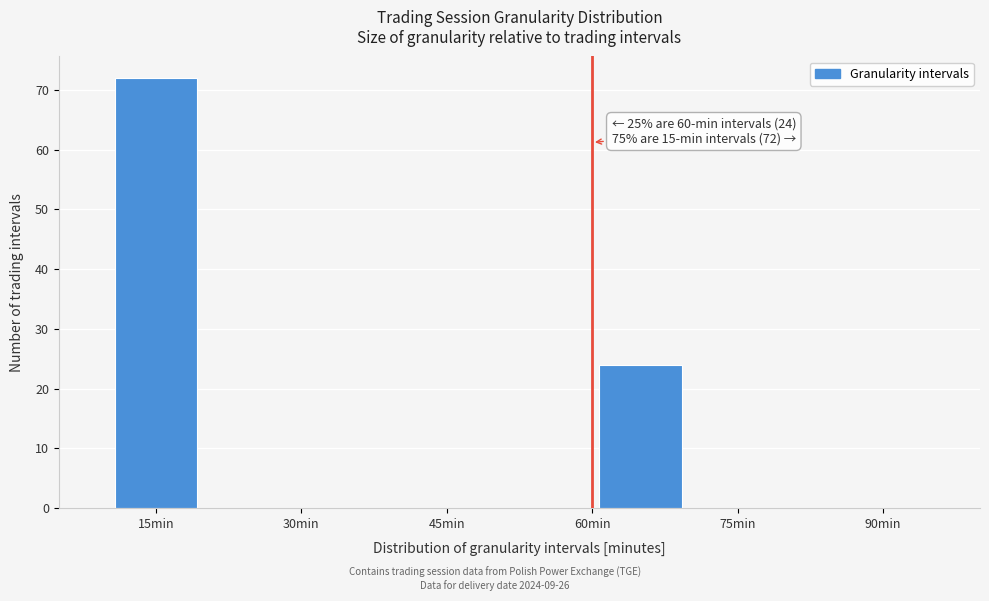

Which range on the x-axis has the tallest bar?

10 to 20